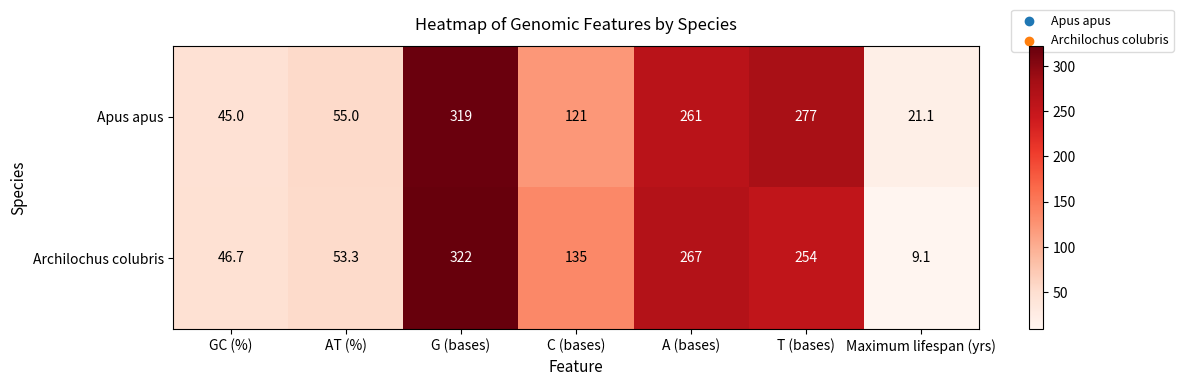

What is the spread (max minus min) of values at GC (%)?

1.7